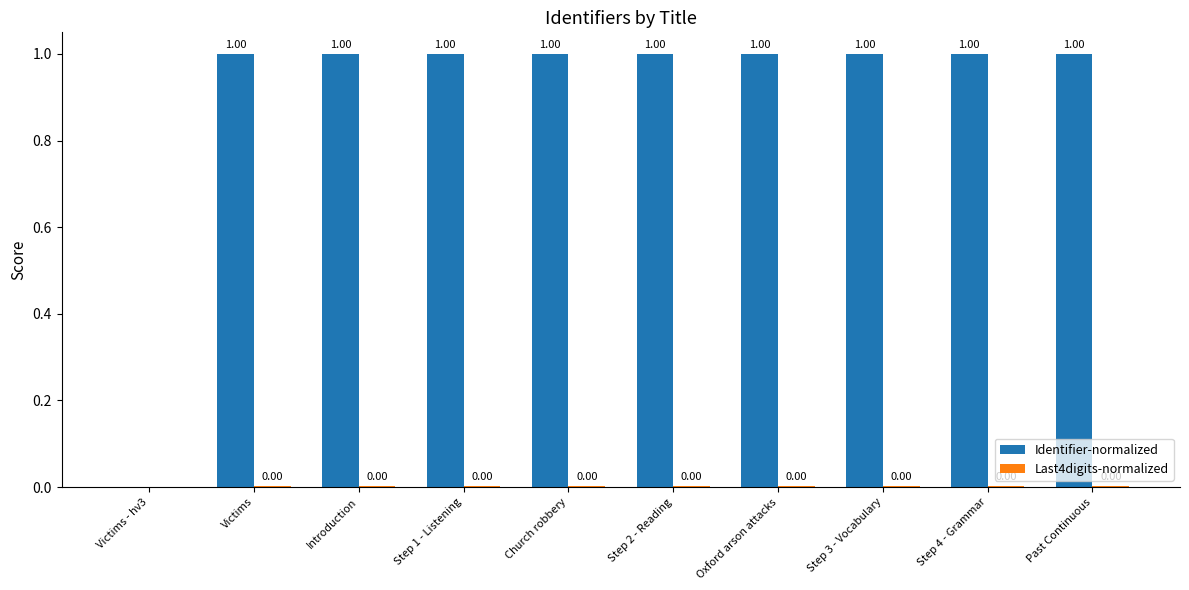

At which label is Identifier-normalized closest to 0?

Victims - hv3